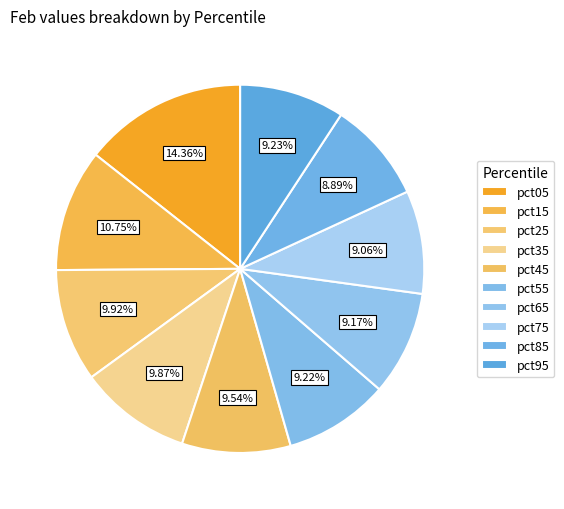

What percentage do pct65 and pct25 together represent?

19.1%